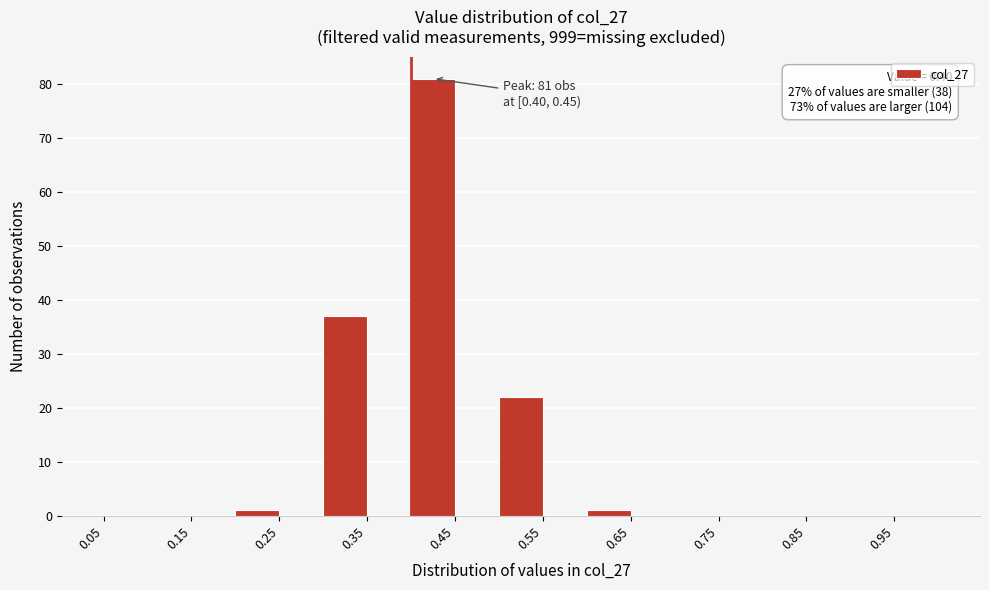

Over which range of the x-axis is the bar tallest?

0.40 to 0.45